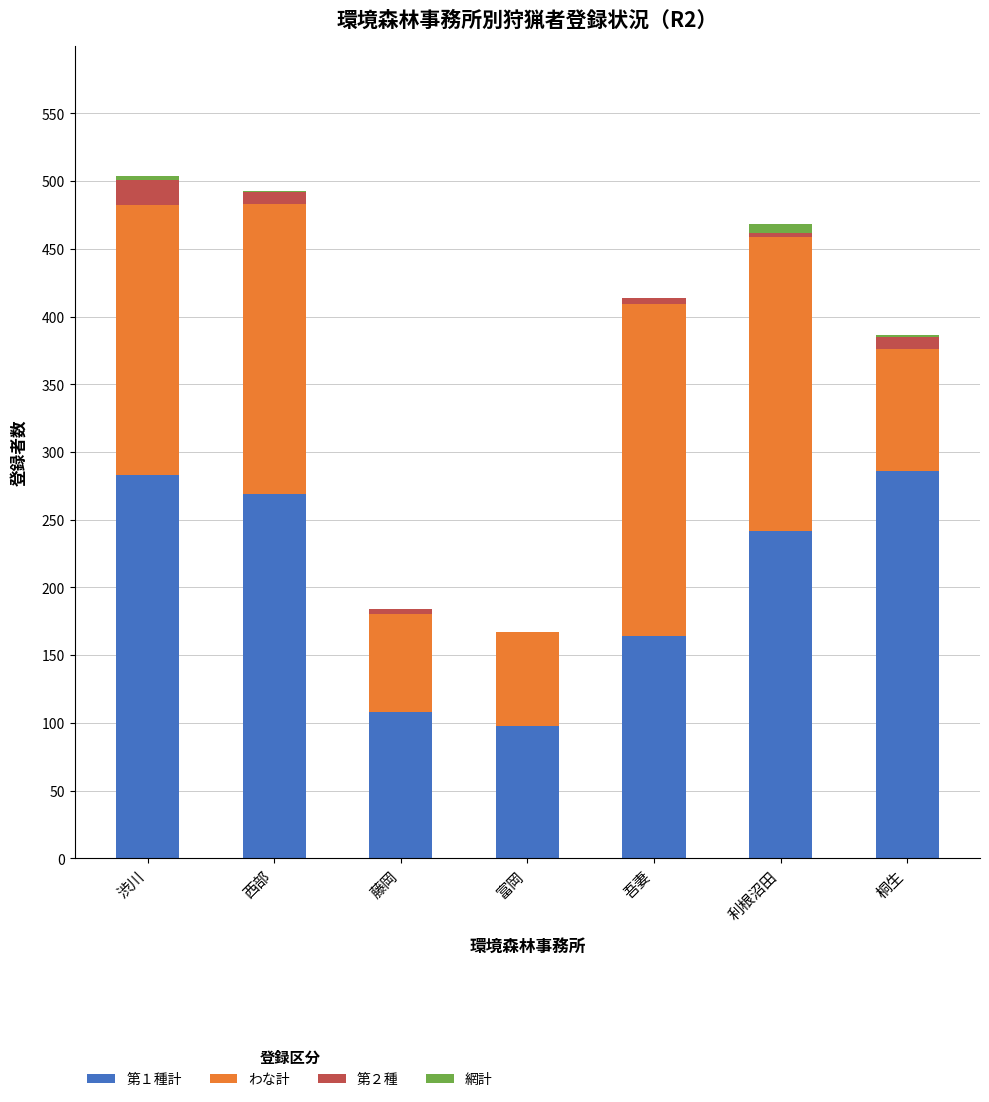

Is it true that 第１種計 equals 164 at 吾妻?

True